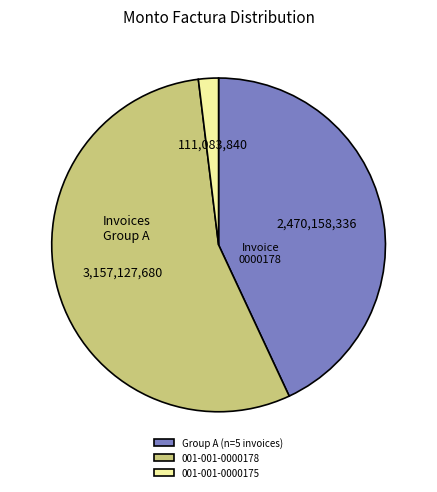

Is there a majority slice in this chart?

Yes